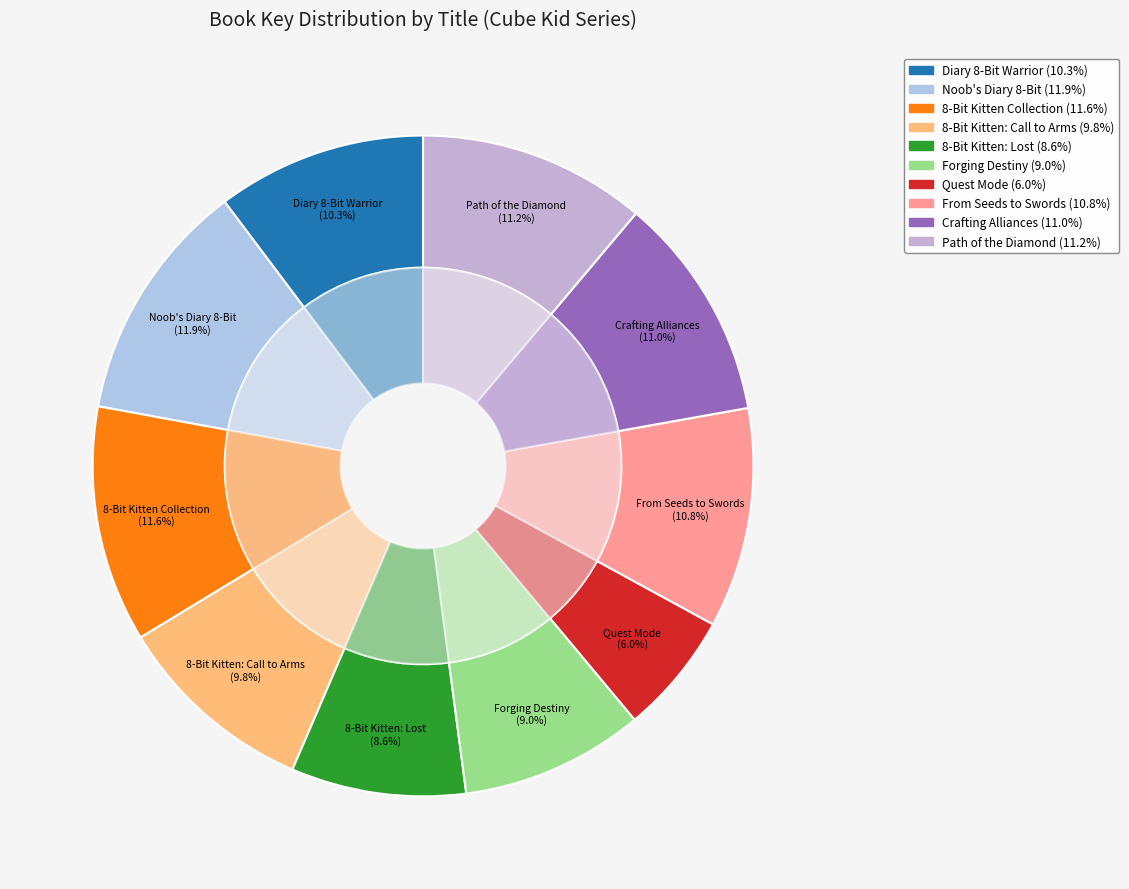

Which slice is the largest?

Noob's Diary of an 8-Bit Warrior